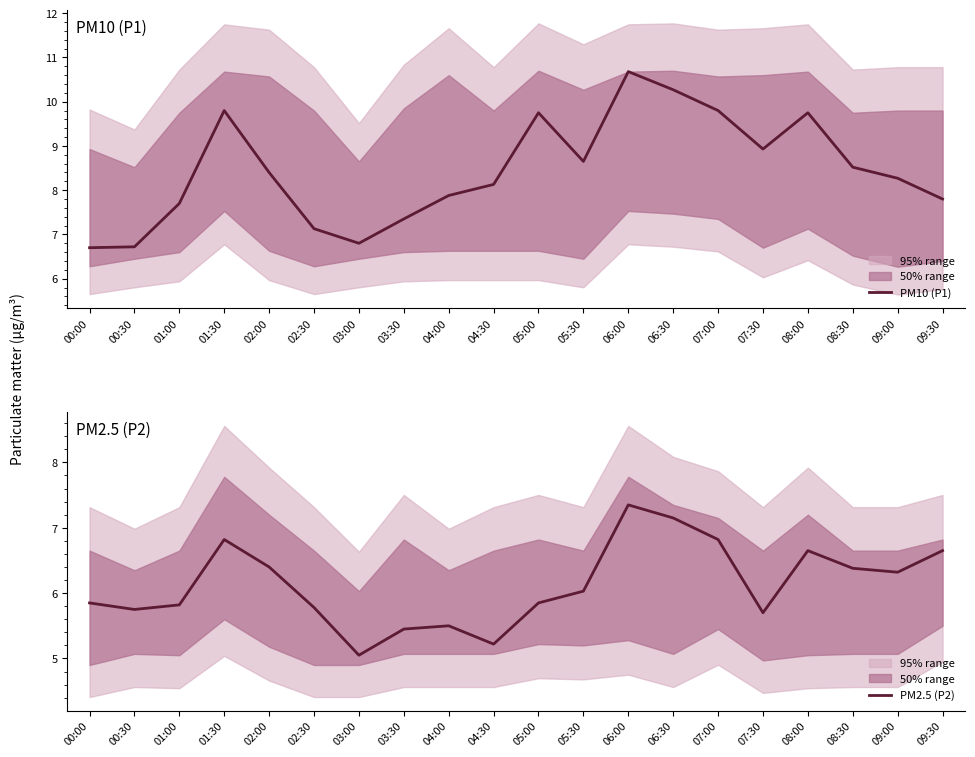

Where is PM2.5 (P2) nearest to the value 6?

05:30